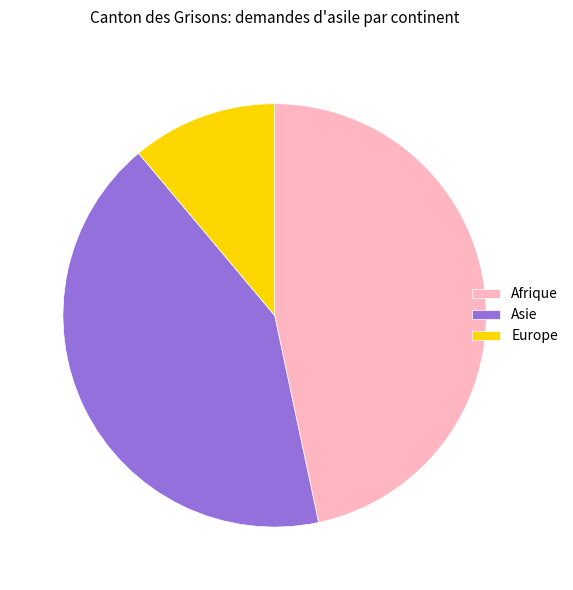

Between Asie and Europe, which is larger?

Asie